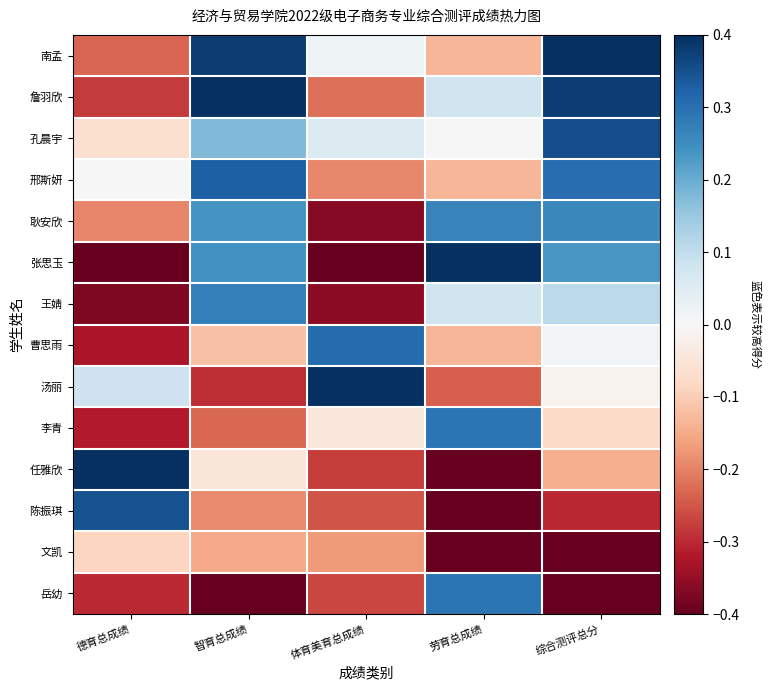

At how many categories does at least one series exceed 0?

5